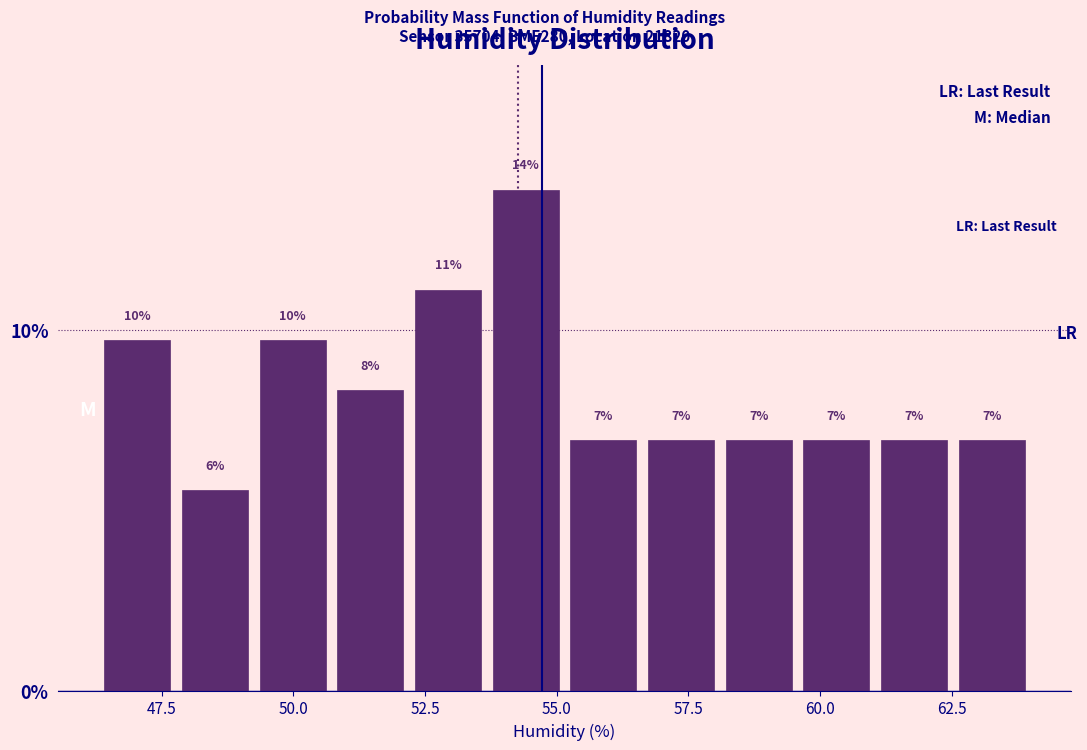

Around what value on the x-axis is the tallest bar? Give the approximate position of its centre, as read against the axis.

54.5